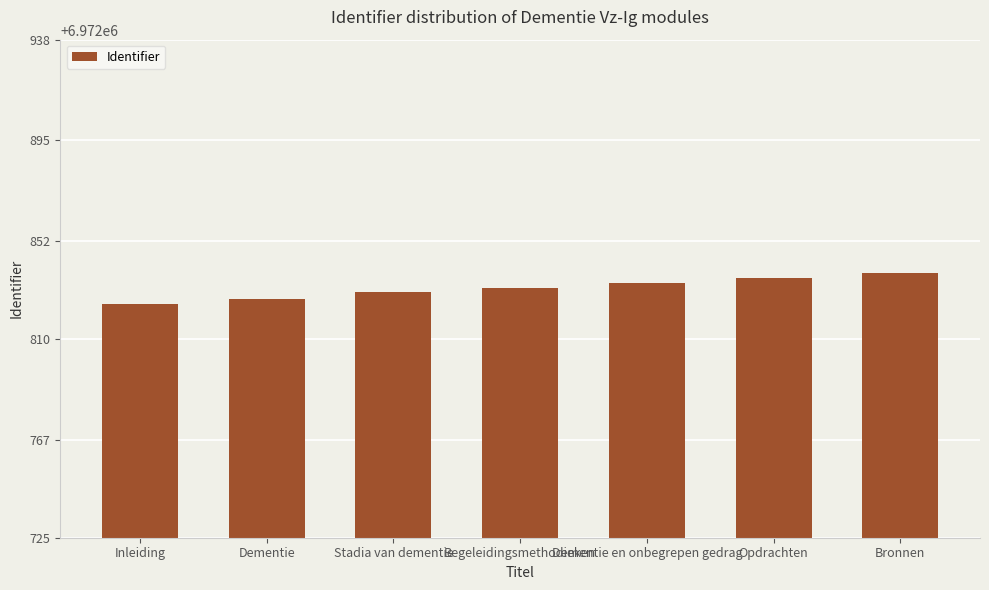

What is the sum of all values?

48809822